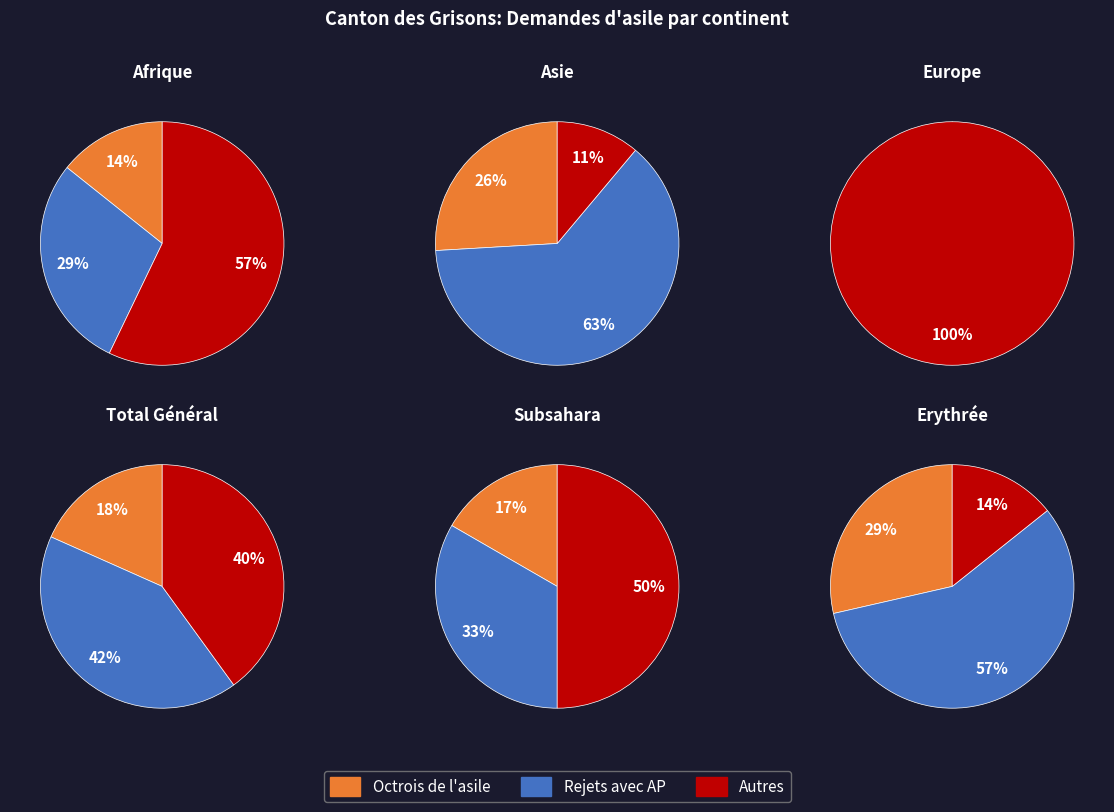

Is there a majority slice in this chart?

Yes